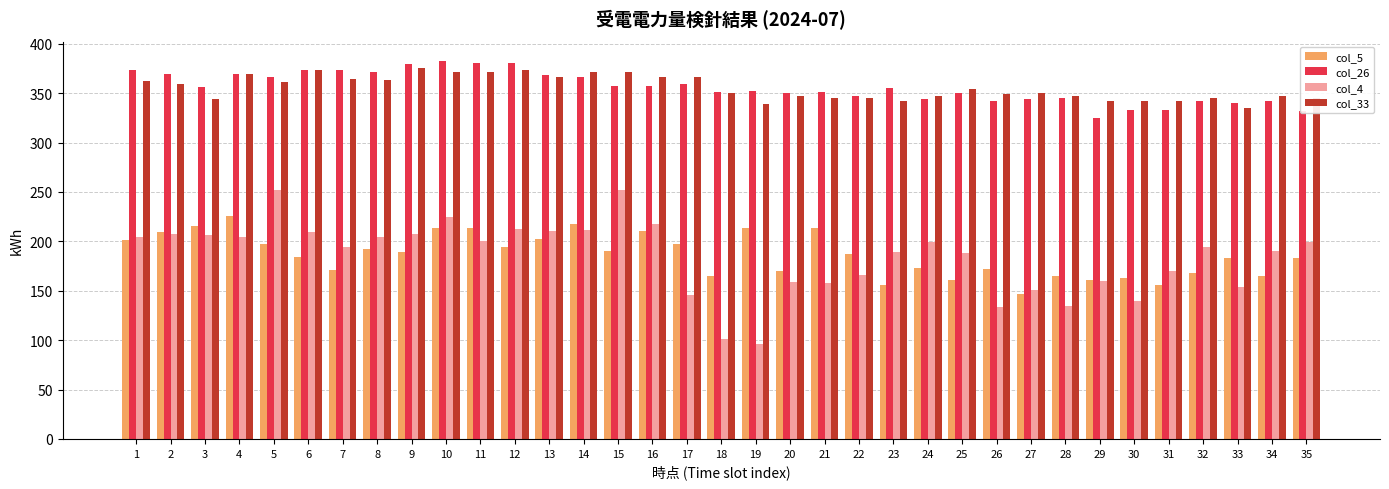

What is the sum of all col_26 values?

12461